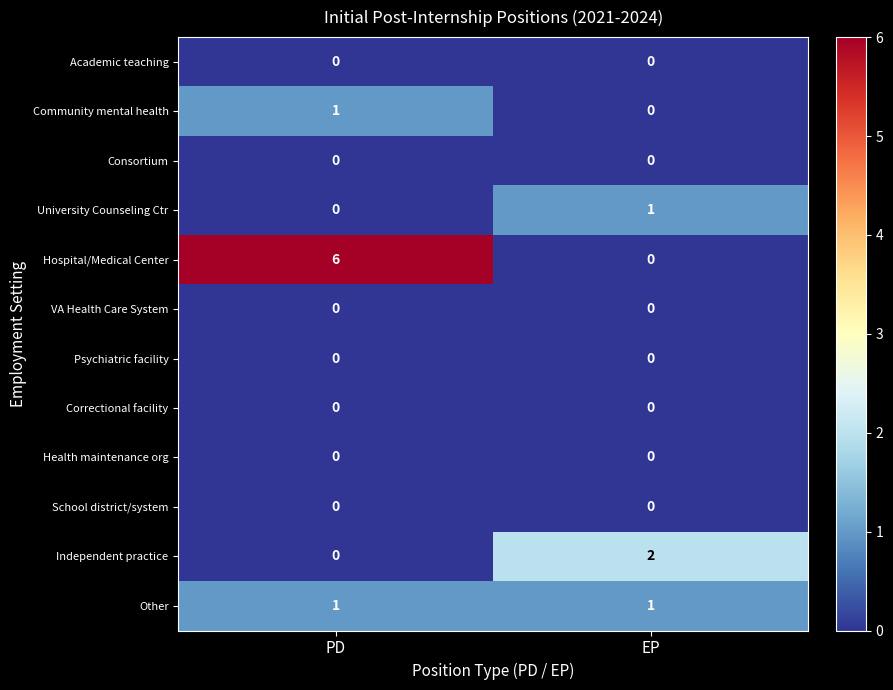

What is the spread (max minus min) of values at PD?

6